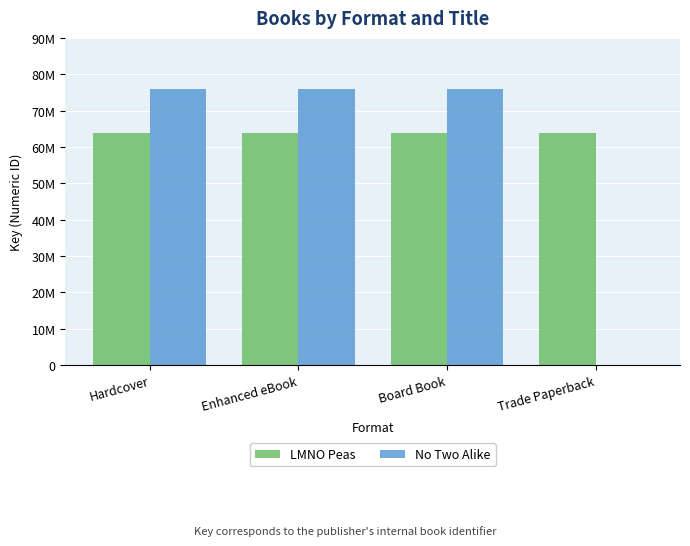

What are all the series names shown in the legend?

LMNO Peas, No Two Alike